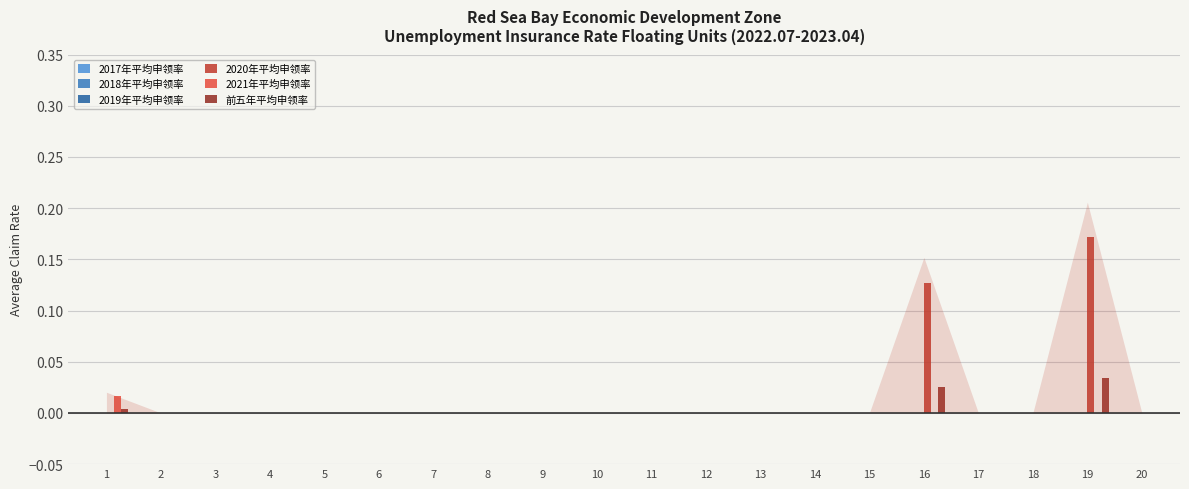

True or false: 2021年平均申领率 has a value of 0.0 at 7.

True